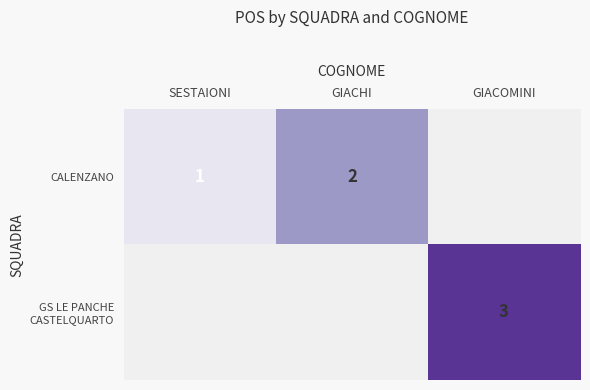

Which label corresponds to the smallest value in the chart?

SESTAIONI